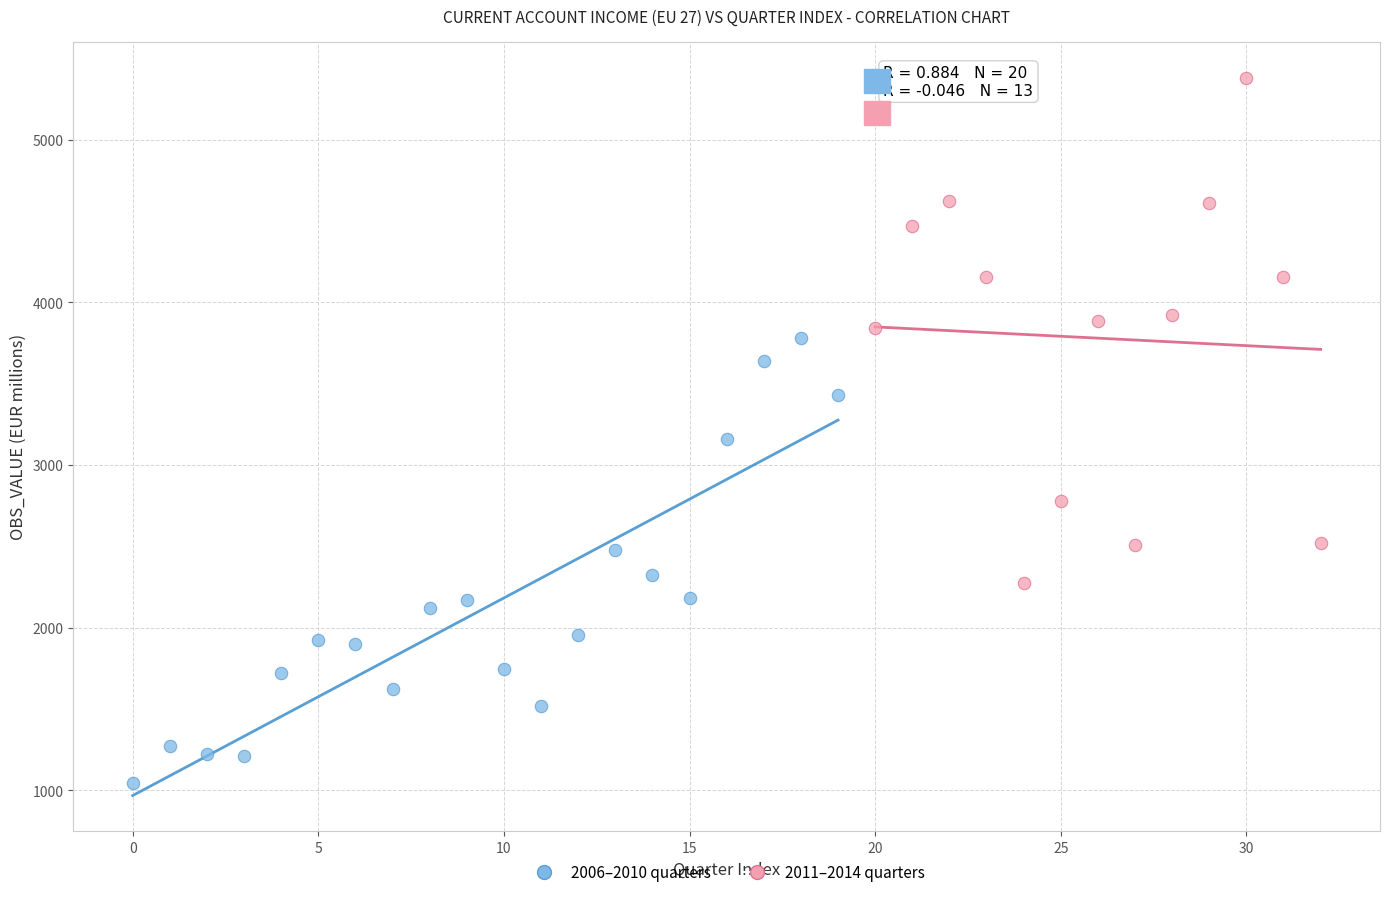

Which series has the widest spread of Y values?

2011–2014 quarters